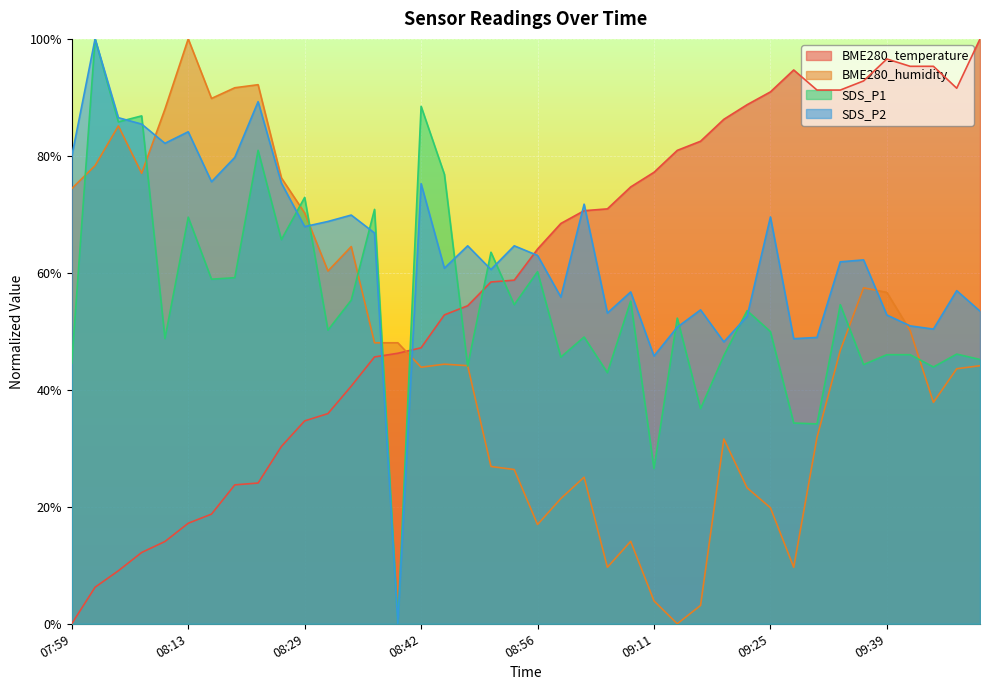

What are all the series names shown in the legend?

BME280_temperature, BME280_humidity, SDS_P1, SDS_P2